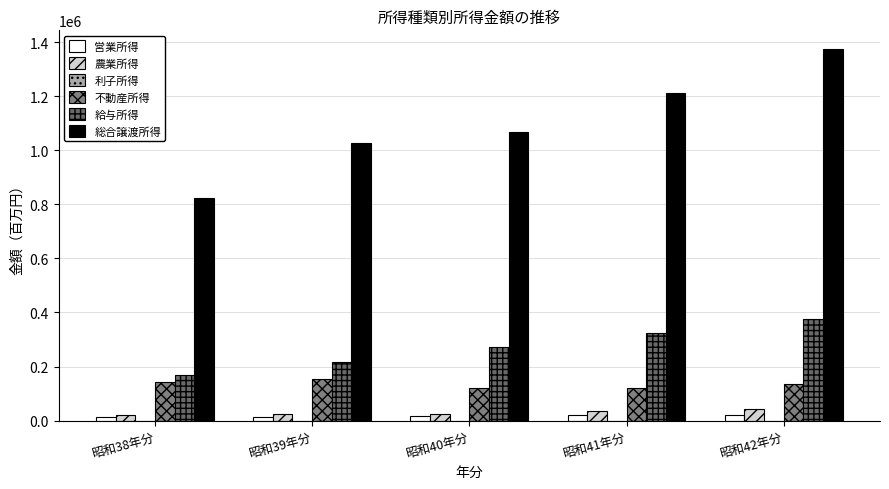

Is it true that 不動産所得 equals 121074 at 昭和40年分?

True